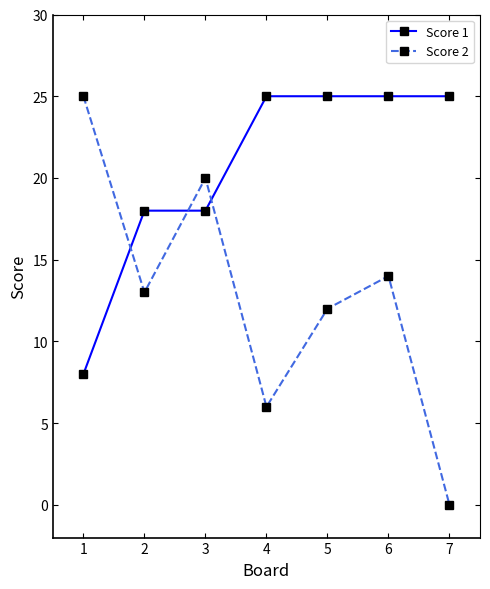

At how many categories does at least one series exceed 1?

7